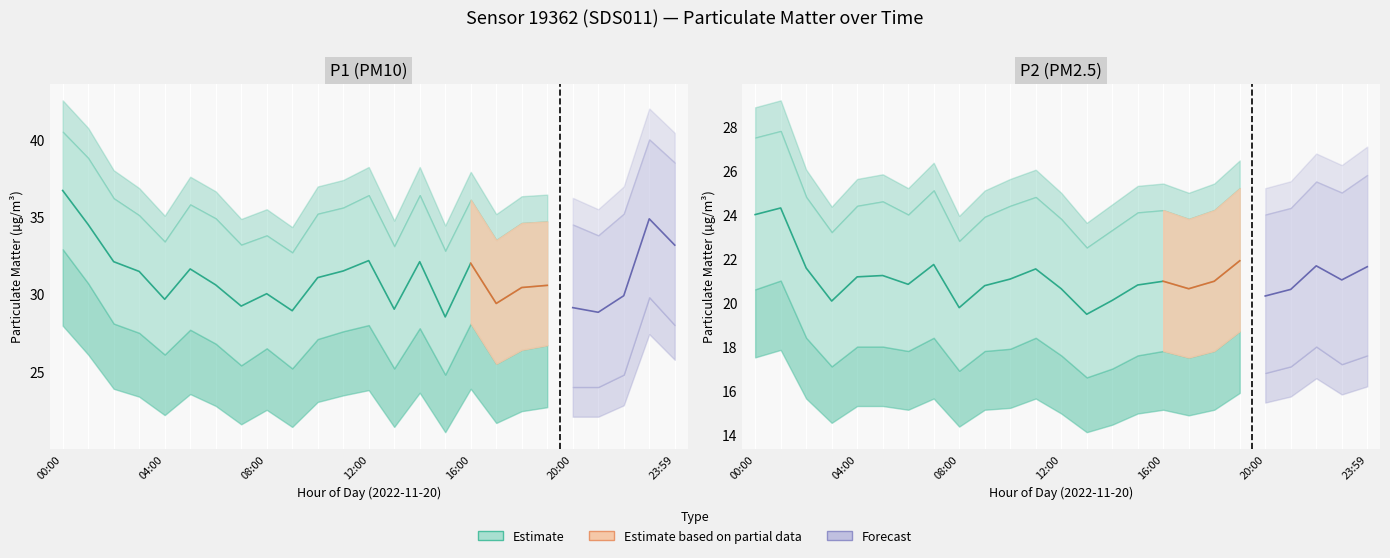

Which series has the largest total across all categories?

P1